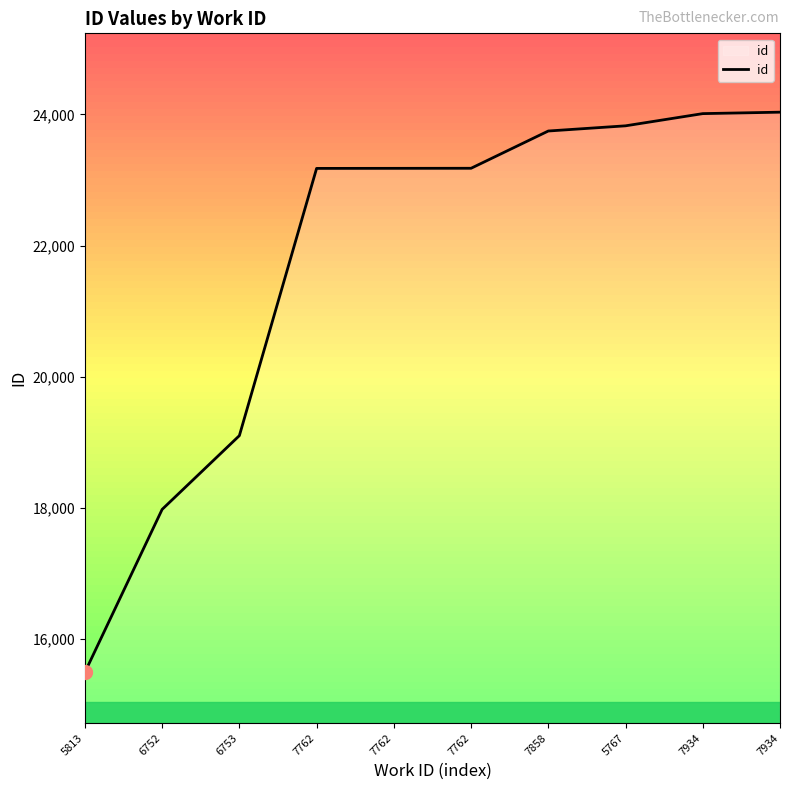

How many categories are shown in the chart?

10